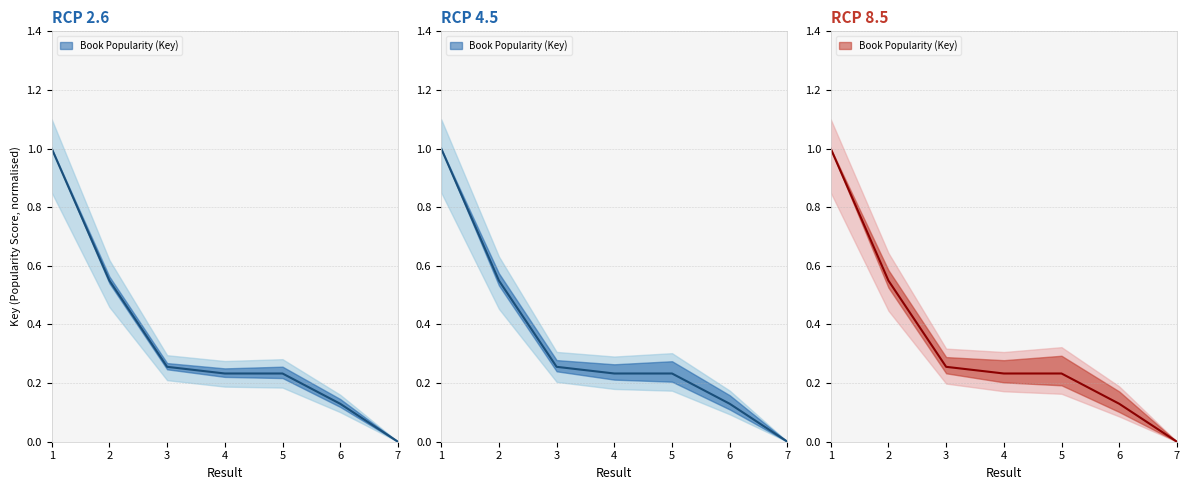

Reading left to right, what are all the values shown in this chart?

1.0	0.5	0.3	0.2	0.2	0.1	0.0